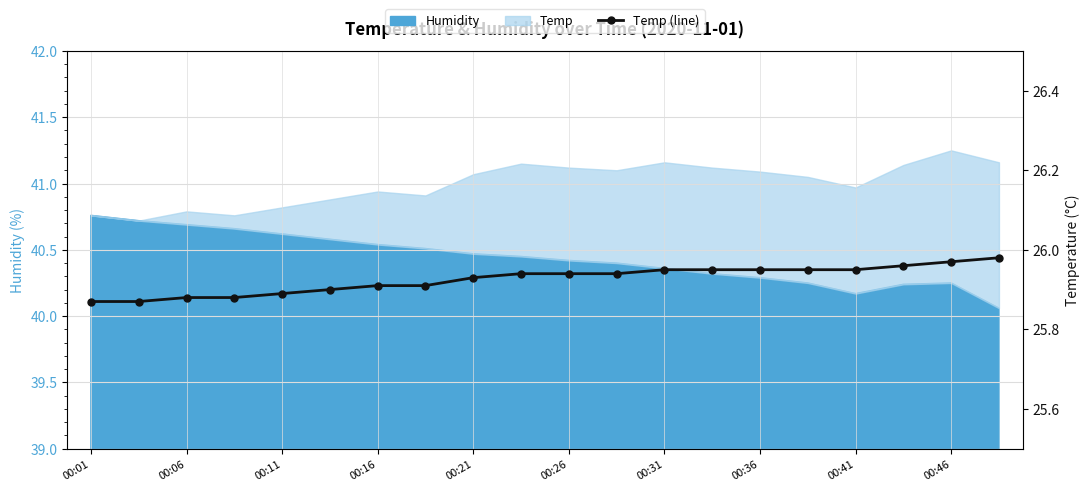

How many lines are shown in the chart?

1